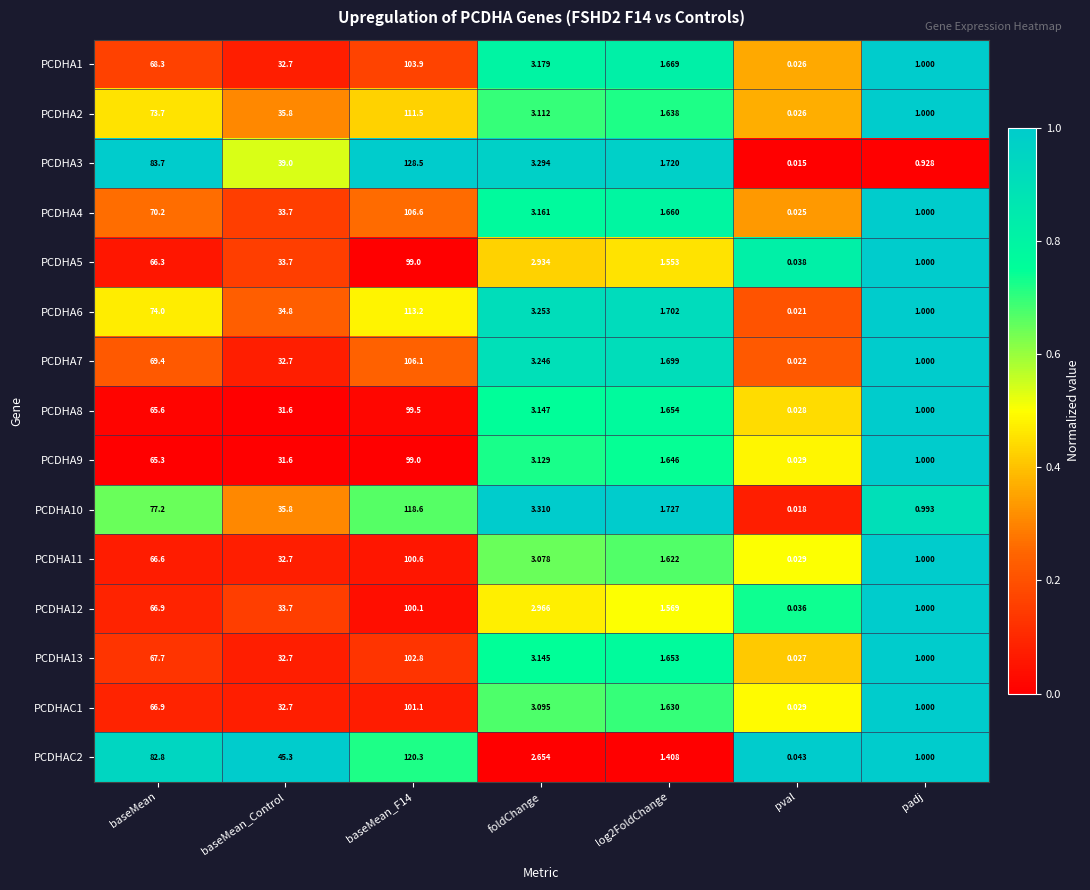

Is the value of PCDHA3 at foldChange greater than the value of PCDHA2 at log2FoldChange?

Yes